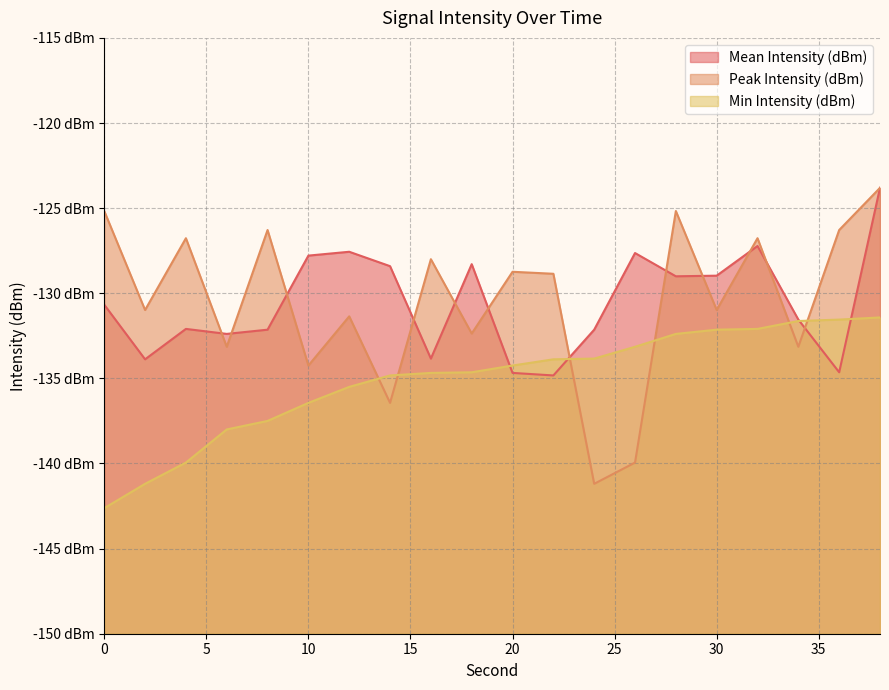

In Mean Intensity (dBm), how many points are lower than both neighbors (excluding endpoints)?

6